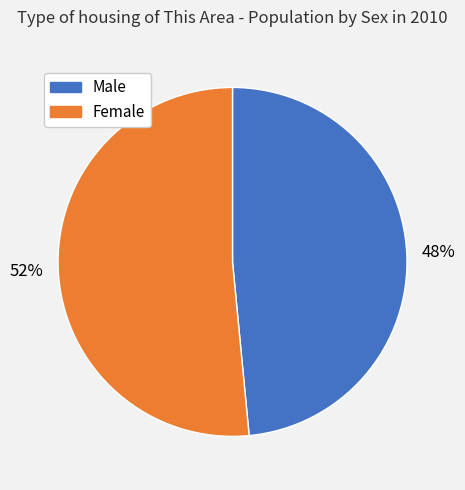

To the nearest percent, what is the combined percentage of Male and Female?

100%